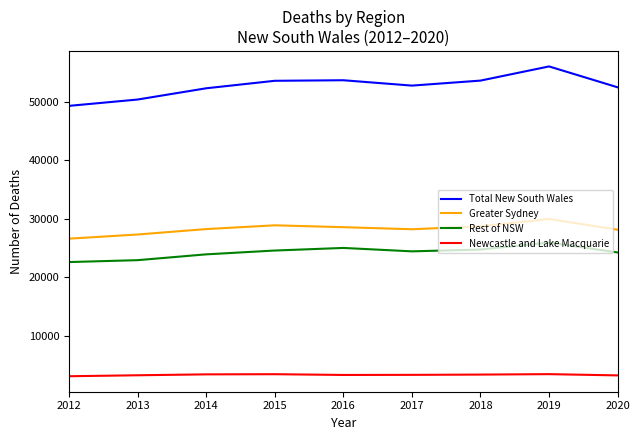

At which category is the sum across all series the highest?

2019